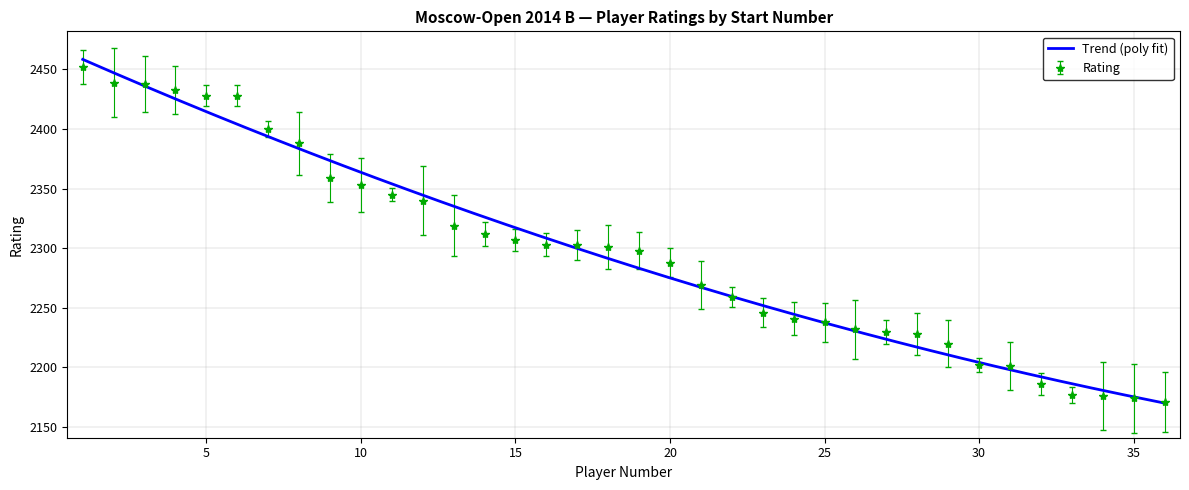

What is the minimum value shown in the chart?

2171